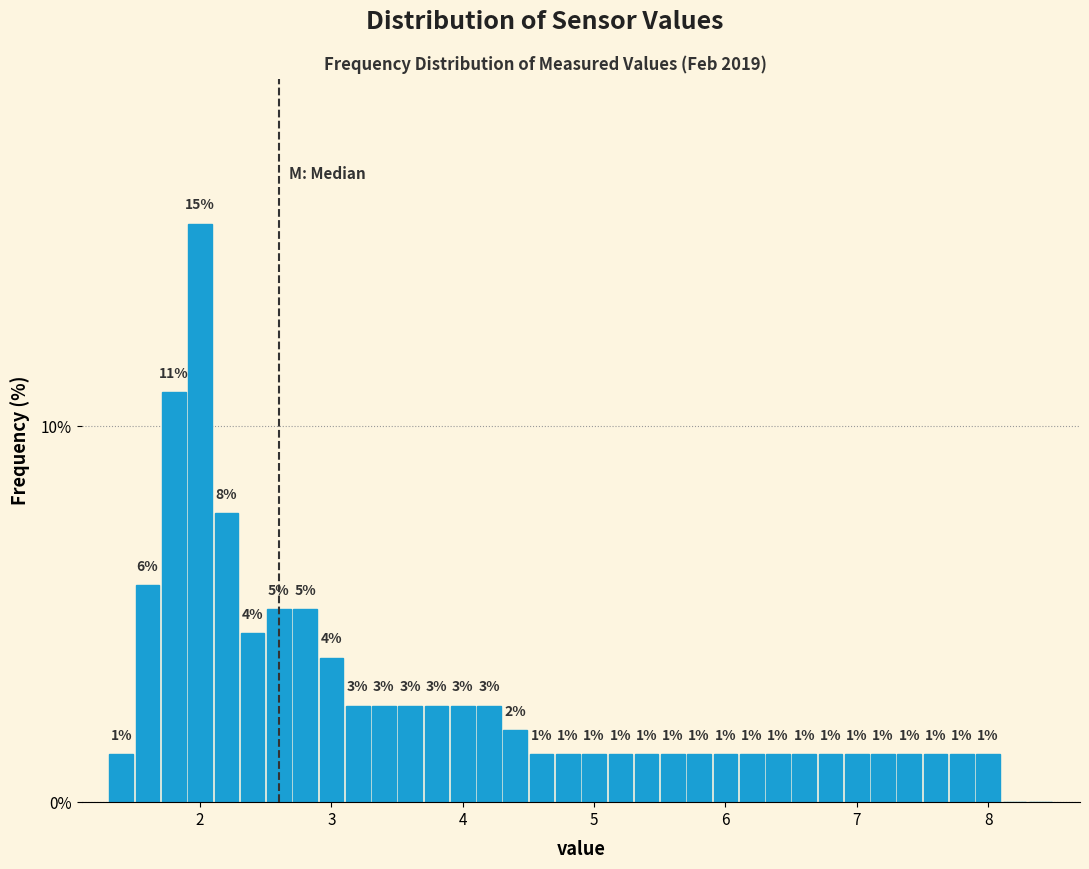

Read against the x-axis, roughly where is the centre of the tallest bar?

2.0